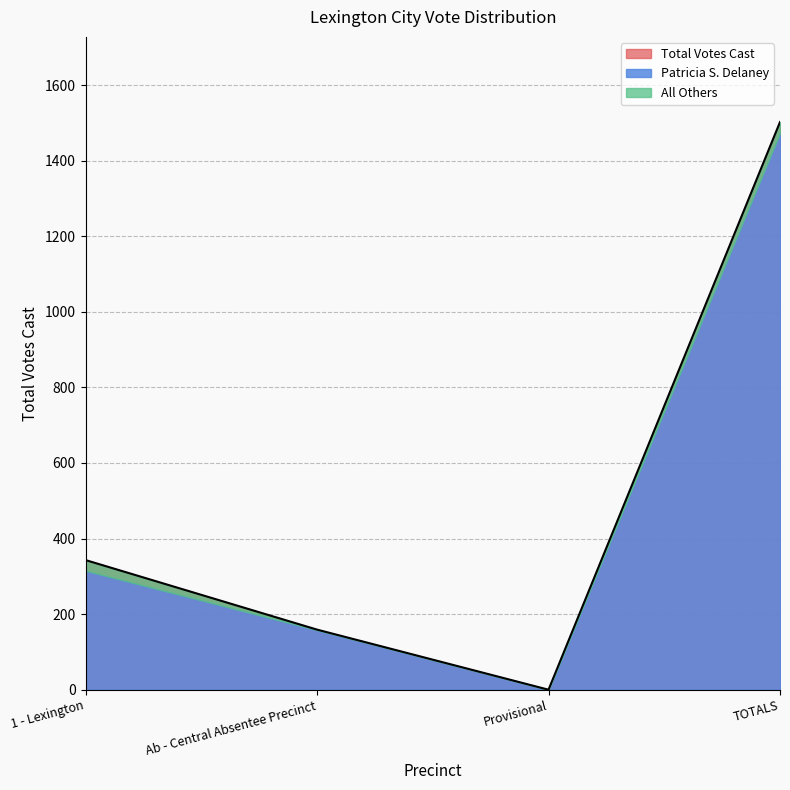

Reading right to left, extract all data points from this chart.

1502	0	159	343